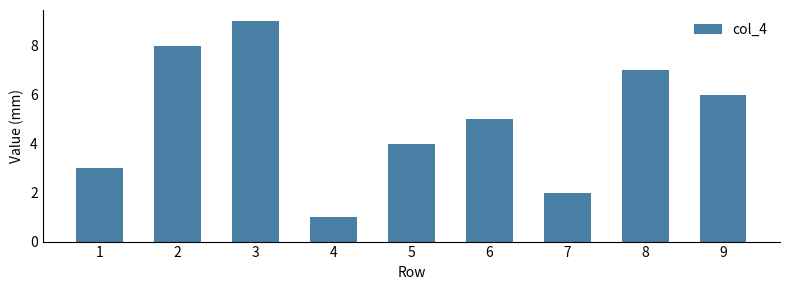

True or false: the data shows 14 at 2.

False